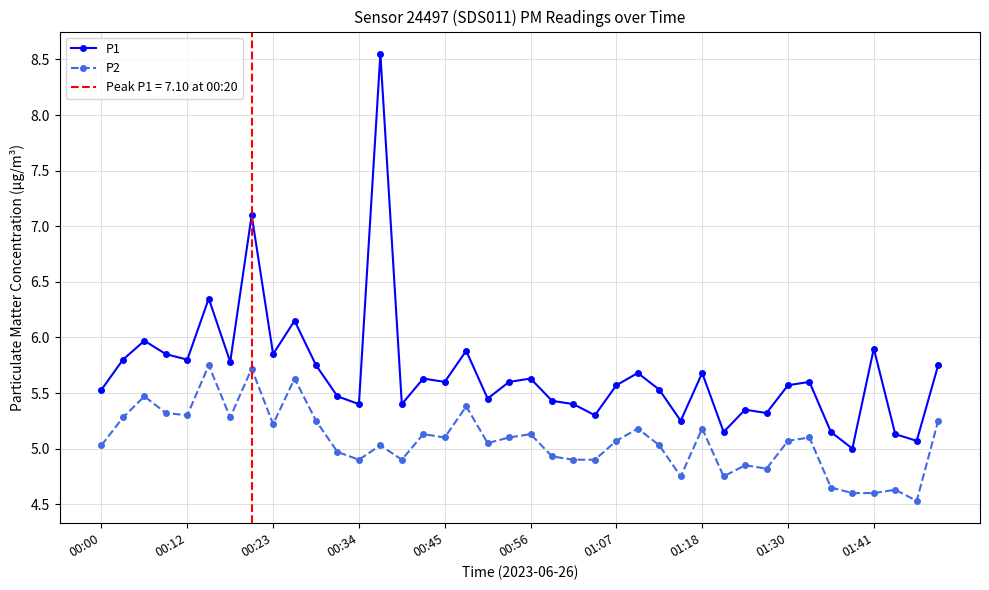

Rank the series by their maximum value, from lowest to highest.

P2, P1